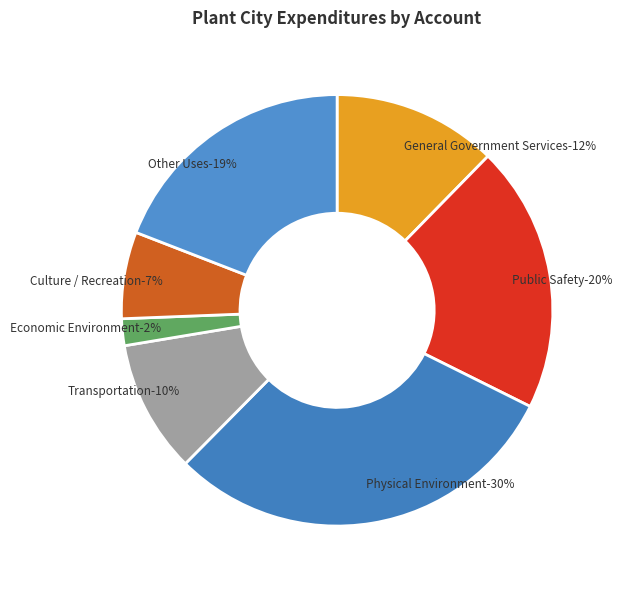

What percentage do Public Safety and General Government Services together represent?

32.4%